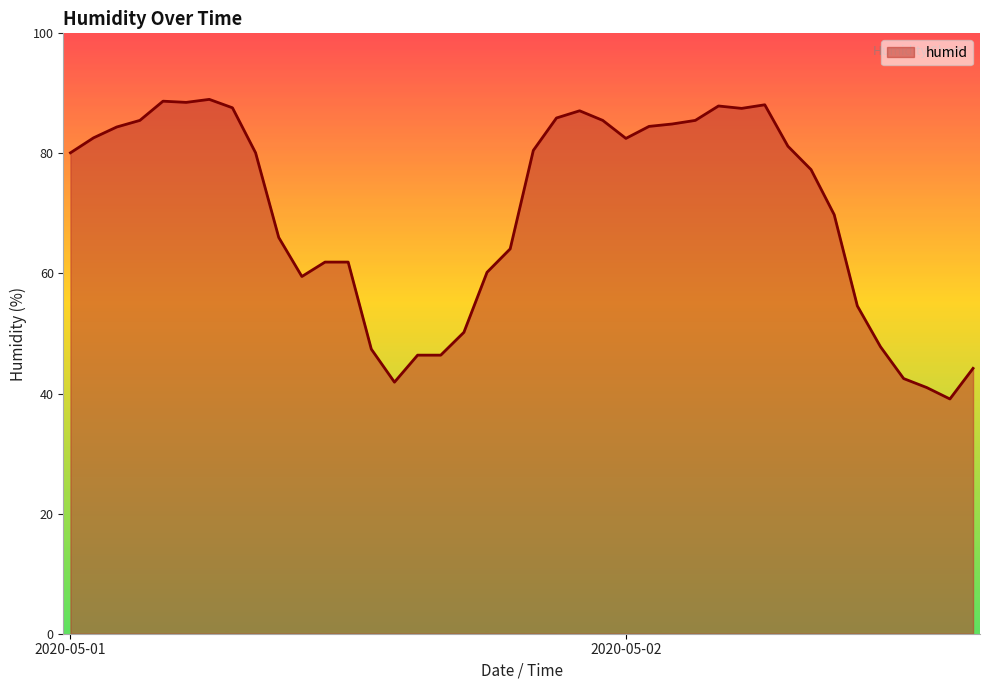

What is the minimum value shown in the chart?

39.1